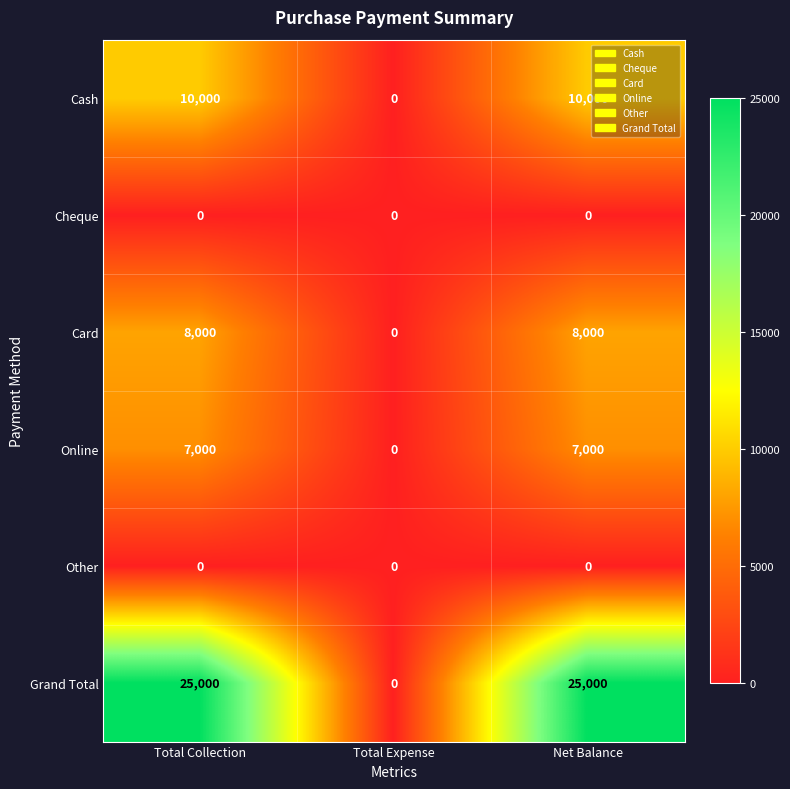

What is the average value of the Card series?

5333